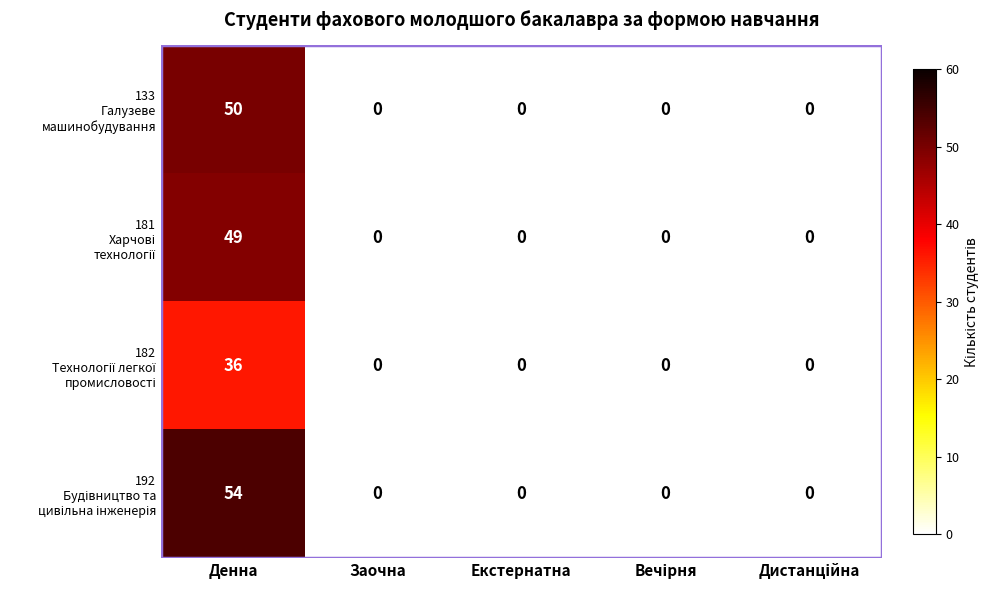

At which category does the chart reach its peak across all series?

Денна